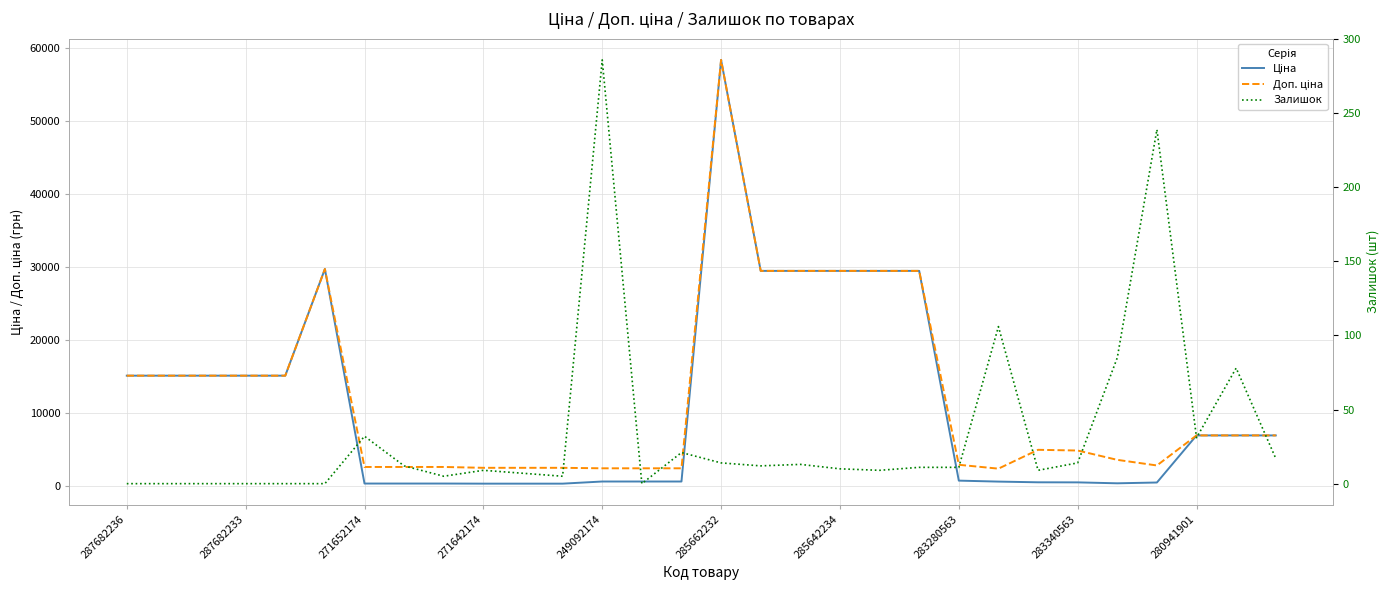

What is the maximum value for Залишок?

286.0